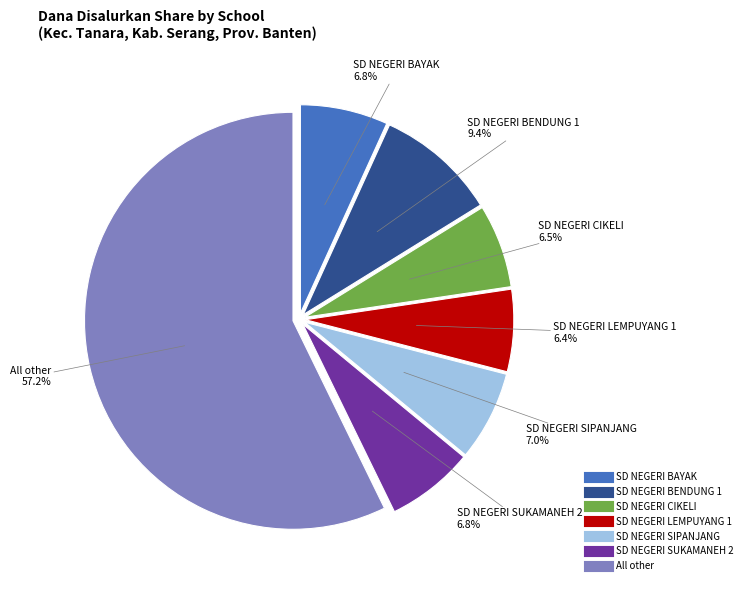

Does any single category account for the majority?

Yes